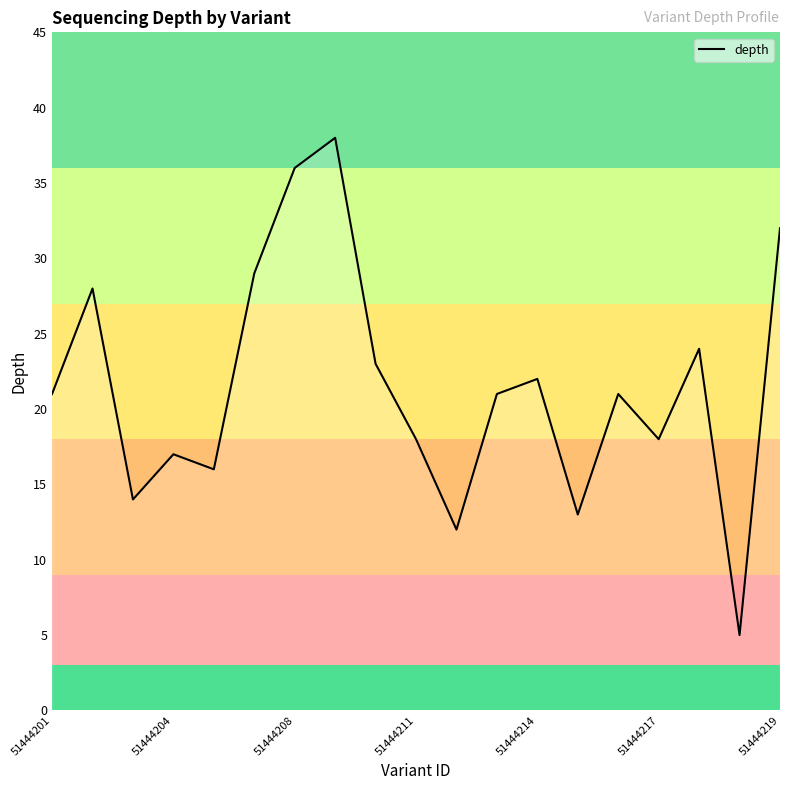

What is the minimum value shown in the chart?

5